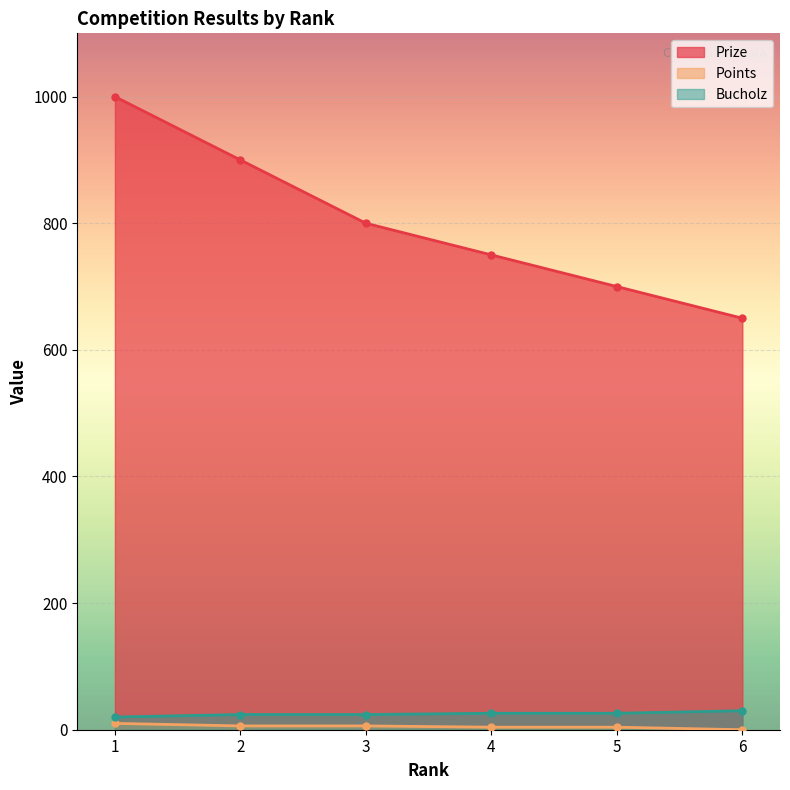

What is the sum of all Points values?

30